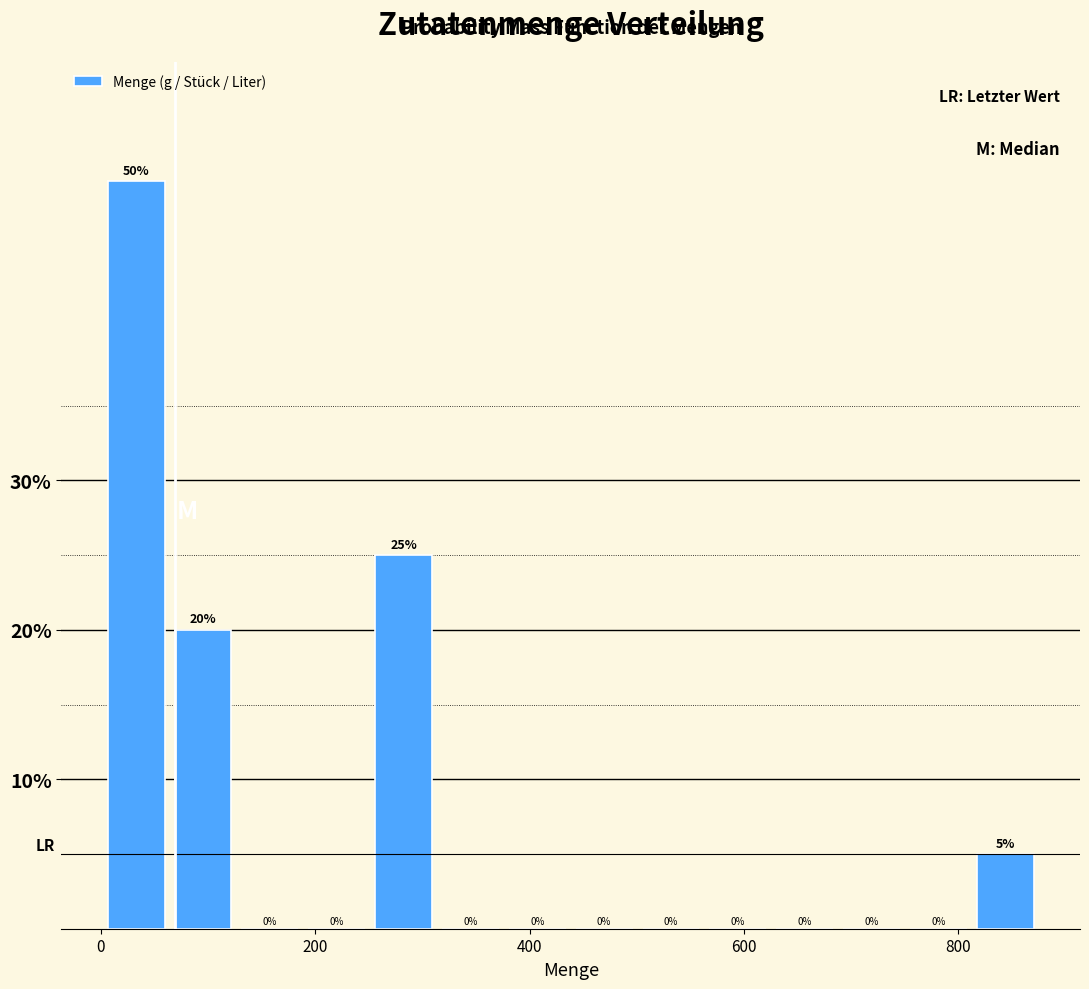

Around what value on the x-axis is the tallest bar? Give the approximate position of its centre, as read against the axis.

40